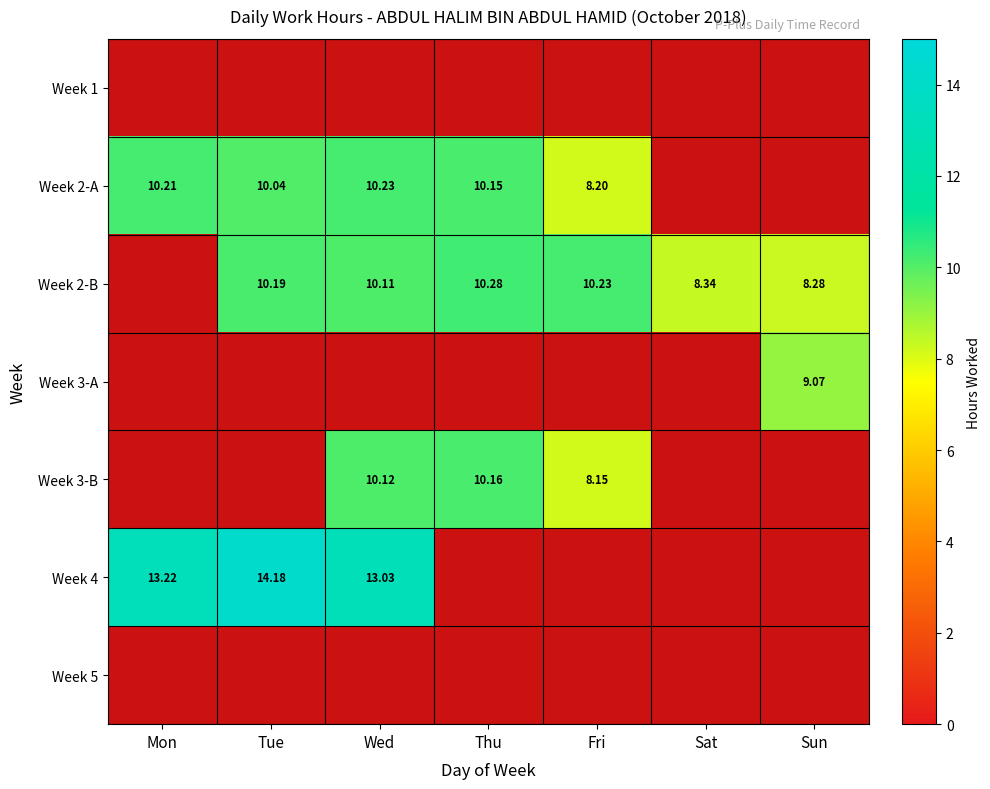

Which series has the largest range (max minus min)?

Week 4